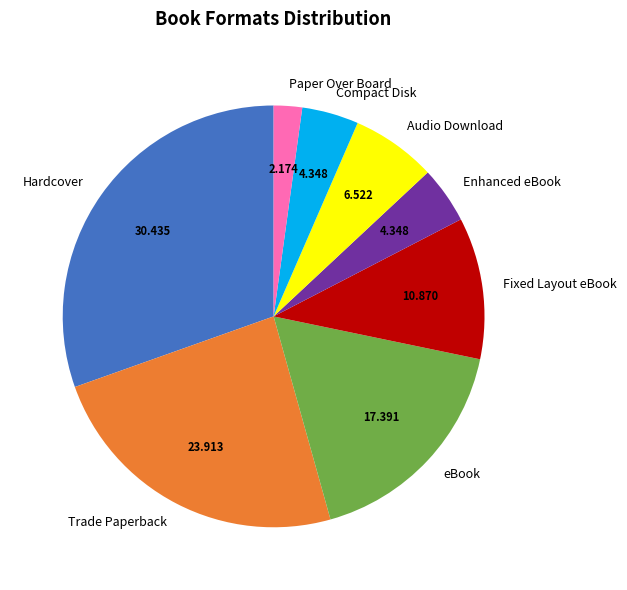

Combined, do Audio Download and Hardcover account for over 50%?

No